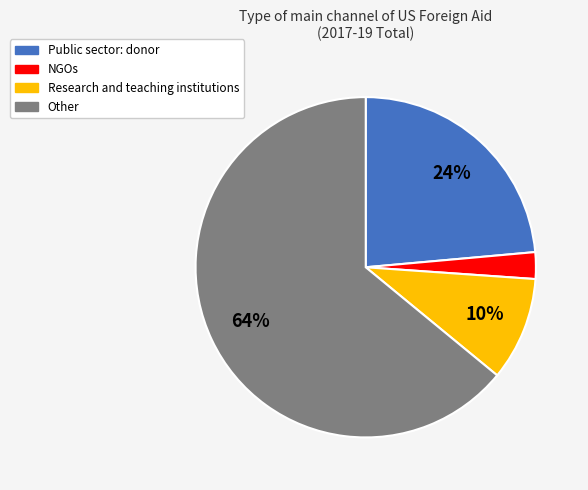

Which has a higher value, Research and teaching institutions or Other?

Other